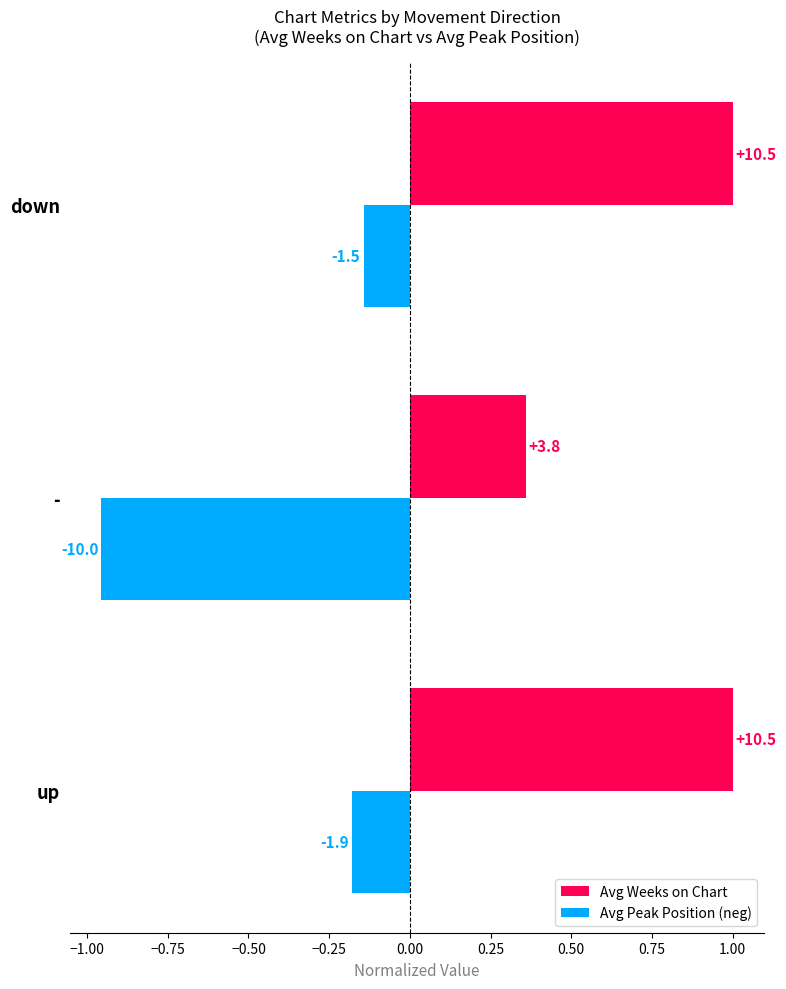

What are all the series names shown in the legend?

Avg Weeks on Chart, Avg Peak Position (neg)